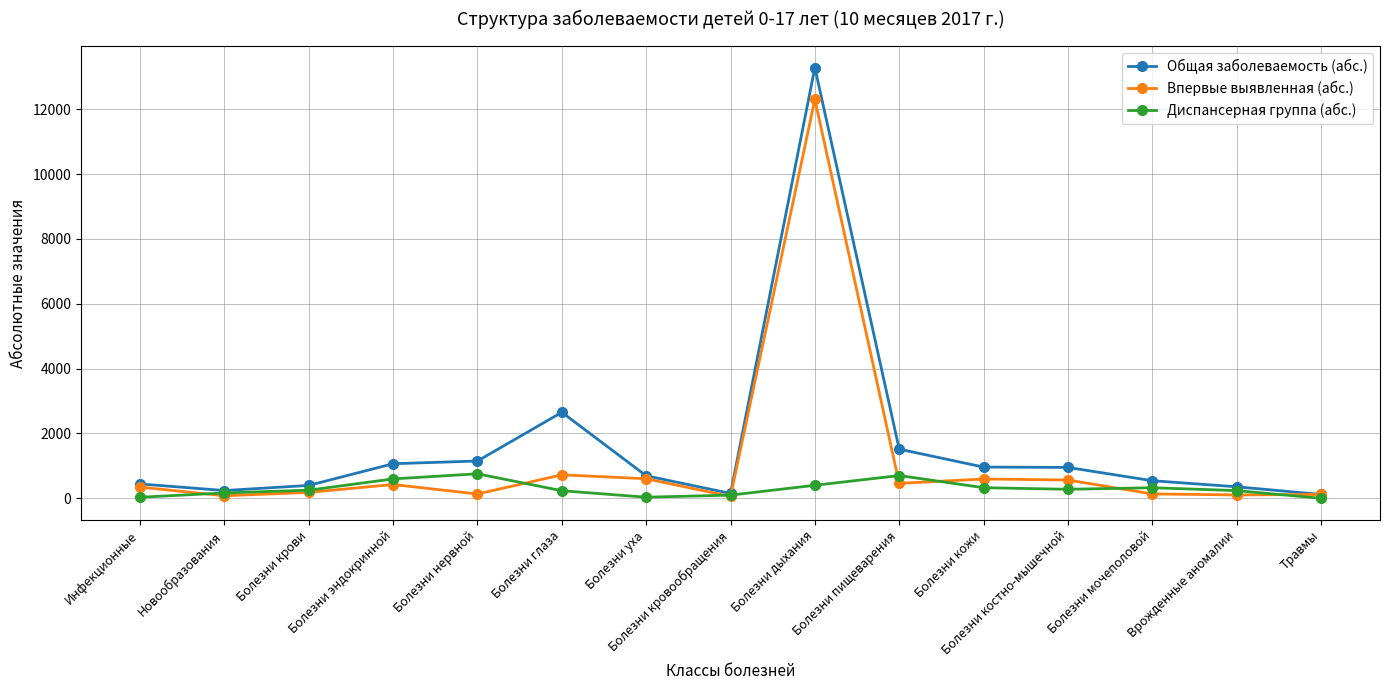

What is the difference between the maximum and minimum values in the Общая заболеваемость (абс.) series?

13164